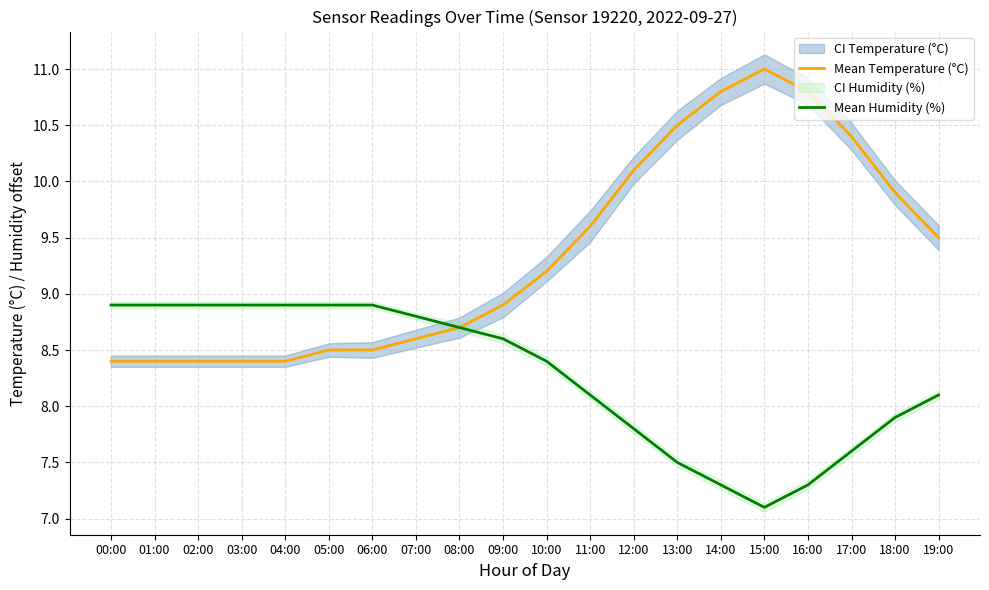

What is the difference between the highest and lowest values at 15:00?

3.9